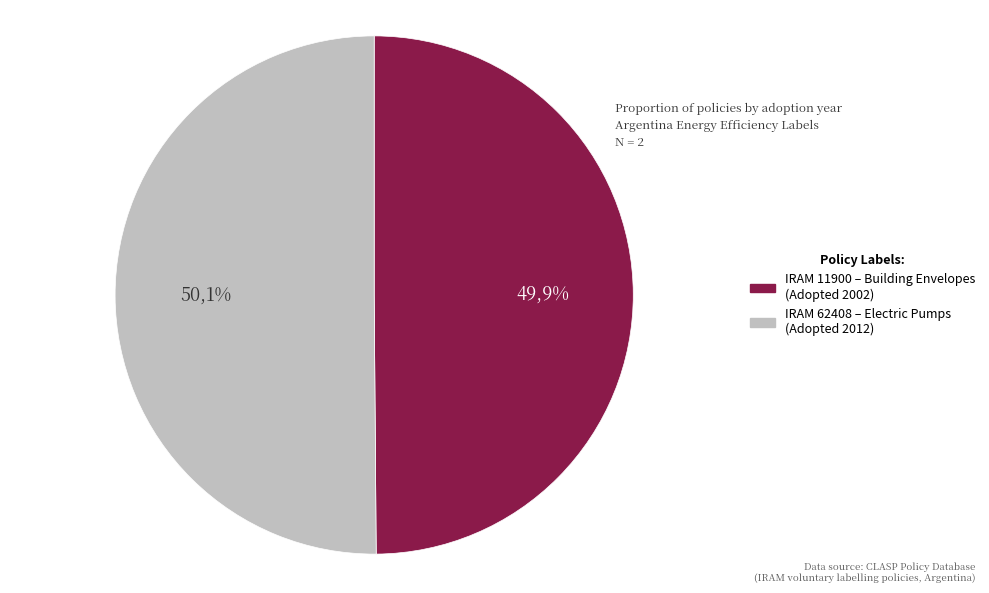

How many segments does this pie chart have?

2